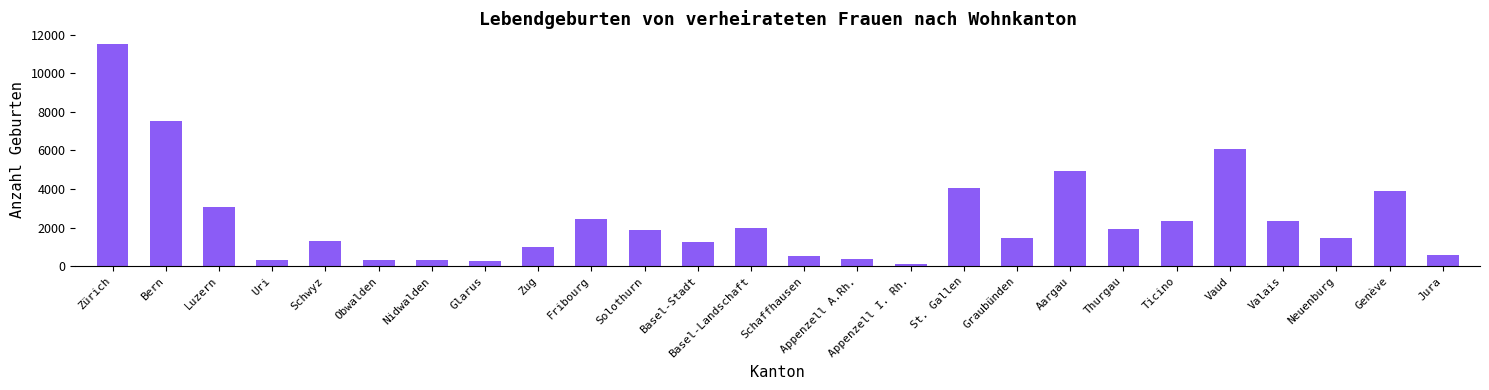

What is the label of the 3rd bar from the left?

Luzern